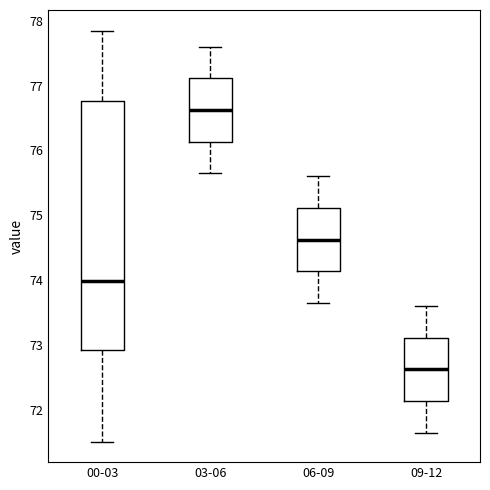

Which box has the lowest median line?

09-12